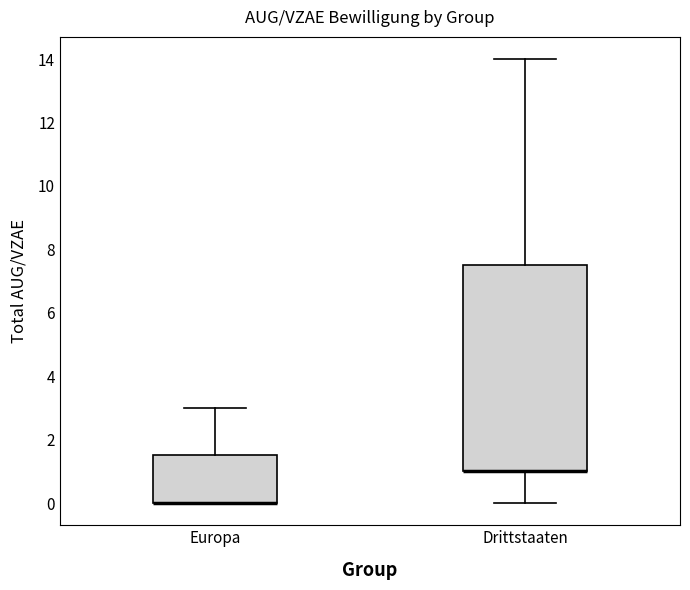

Reading left to right, transcribe this box plot: for each box, give where its median line is, the range the box spans, and where its two whiskers end, as read against the y-axis. The values are not printed on the chart, so give them approximately, as read against the axis.

Europa: median 0.0 (drawn on the box's lower edge), box 0.0 to 1.6, whiskers 0.0 to 3.0
Drittstaaten: median 1.0 (drawn on the box's lower edge), box 1.0 to 7.6, whiskers 0.0 to 14.0